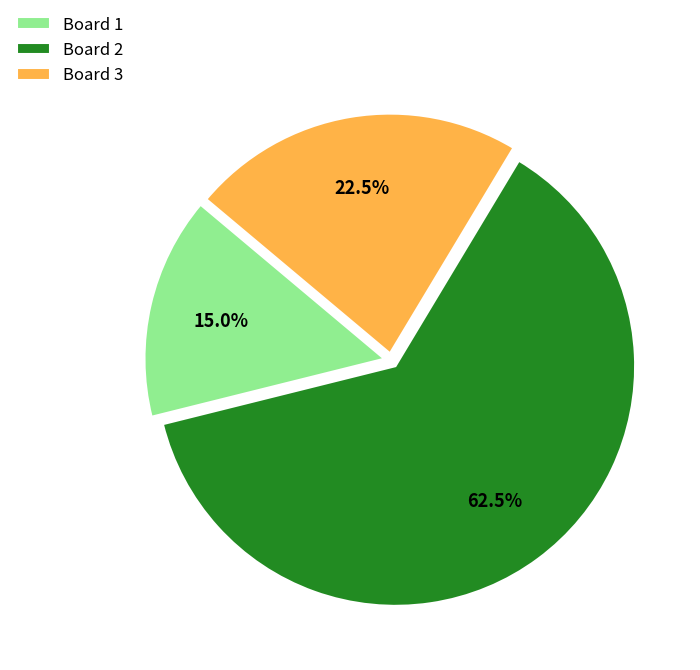

How much of the chart is everything except Board 2?

37.5%